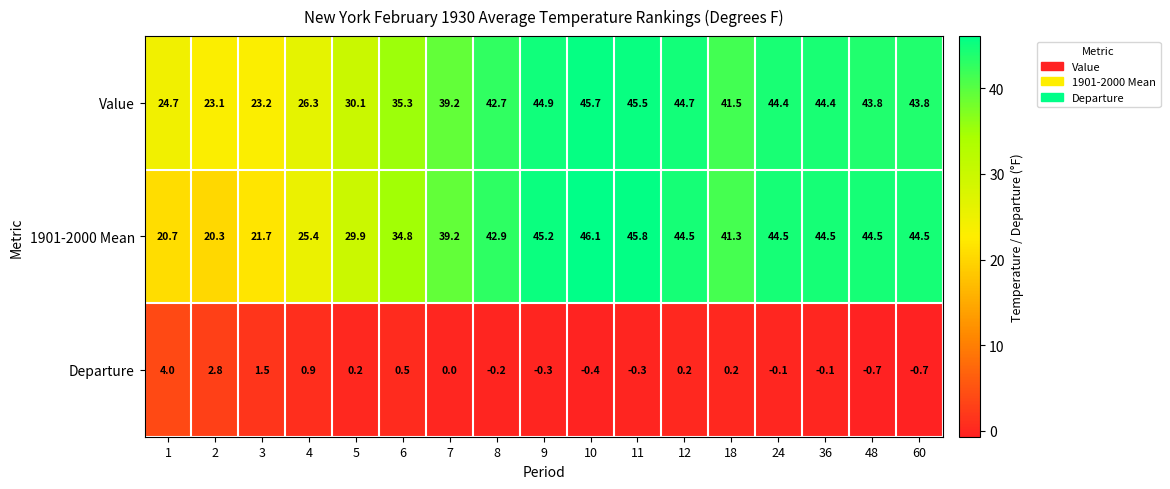

The Value series shows 8.7 at 18. True or false?

False